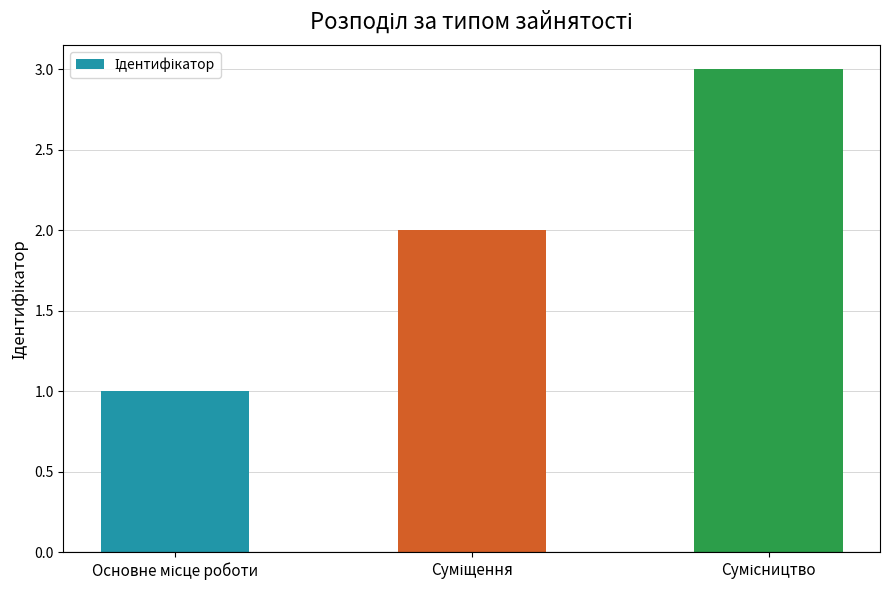

What is the sum of all values?

6